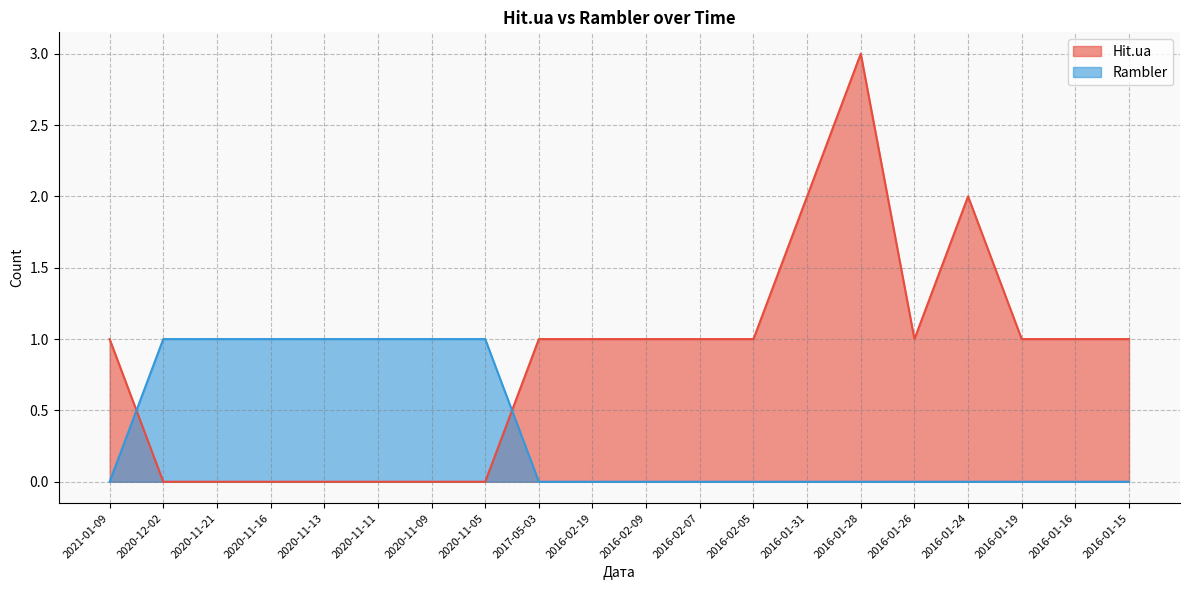

How many lines are shown in the chart?

2